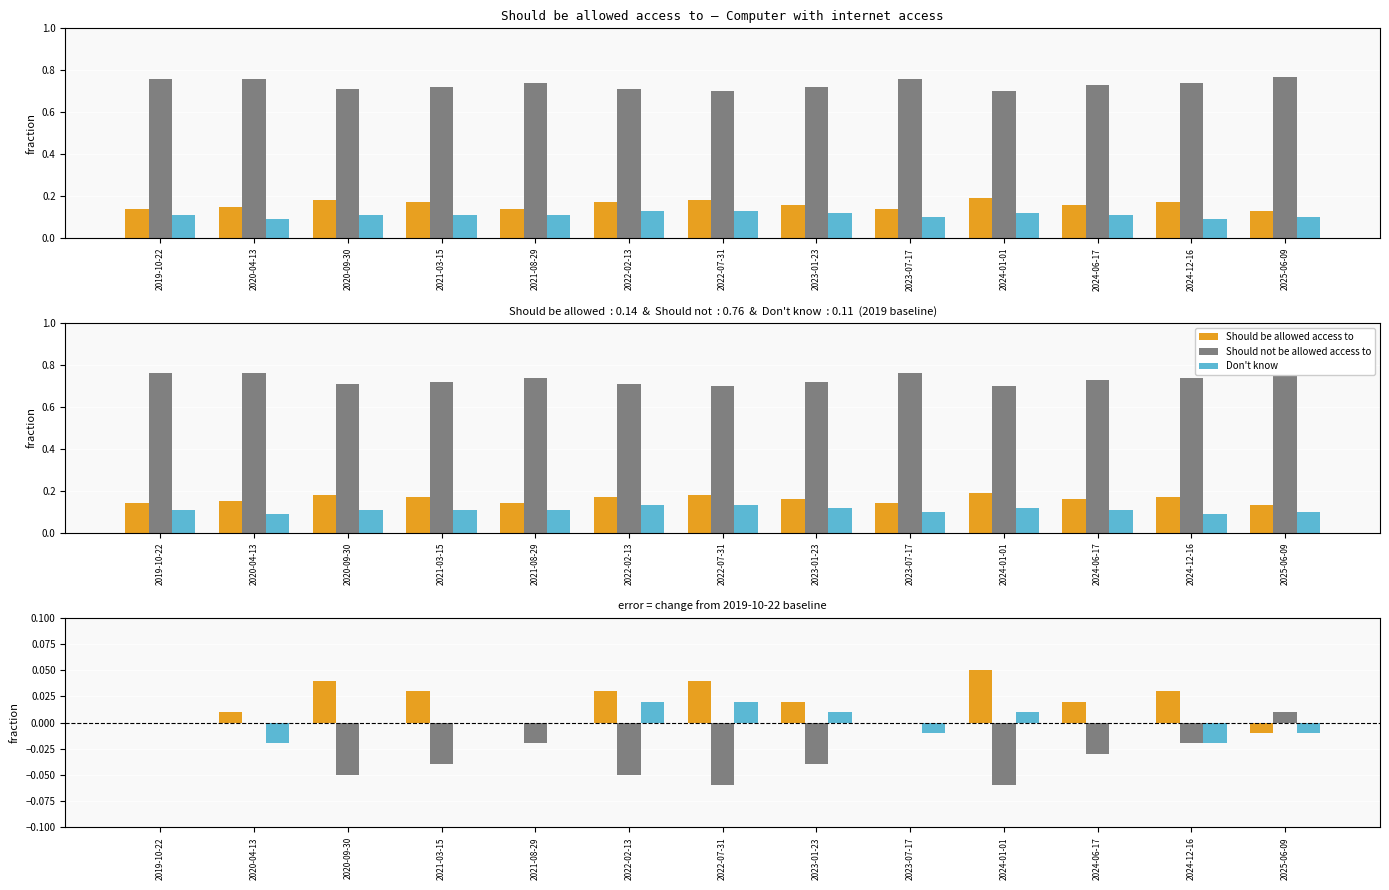

Between 2022-07-31 and 2024-12-16, which series saw the biggest shift?

Should not be allowed access to